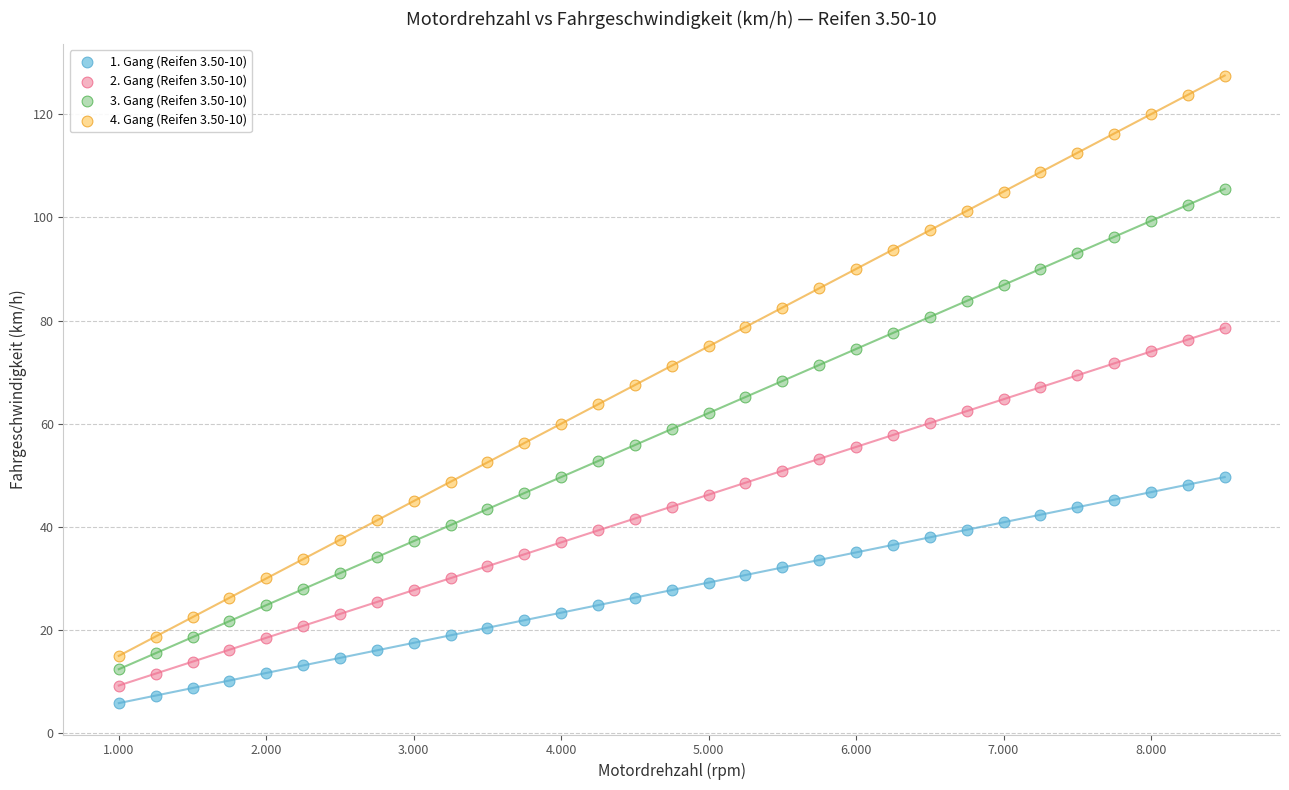

Which series reaches the minimum Y coordinate?

1. Gang (Reifen 3.50-10)